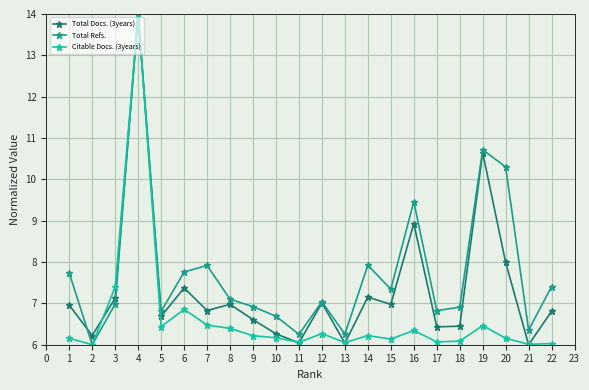

Which series has the largest total across all categories?

Total Refs.